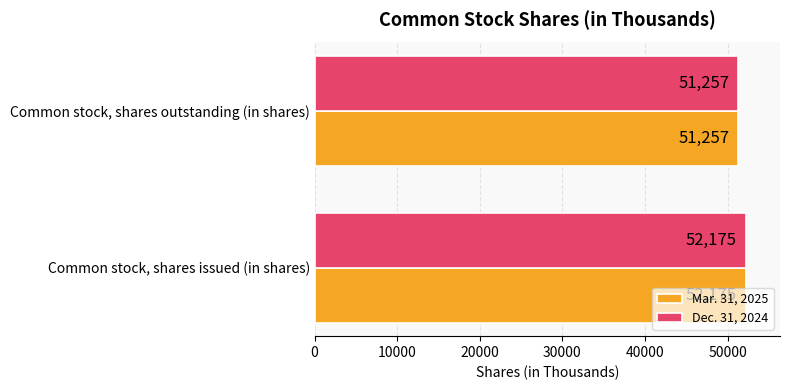

How many series are shown in this chart?

2